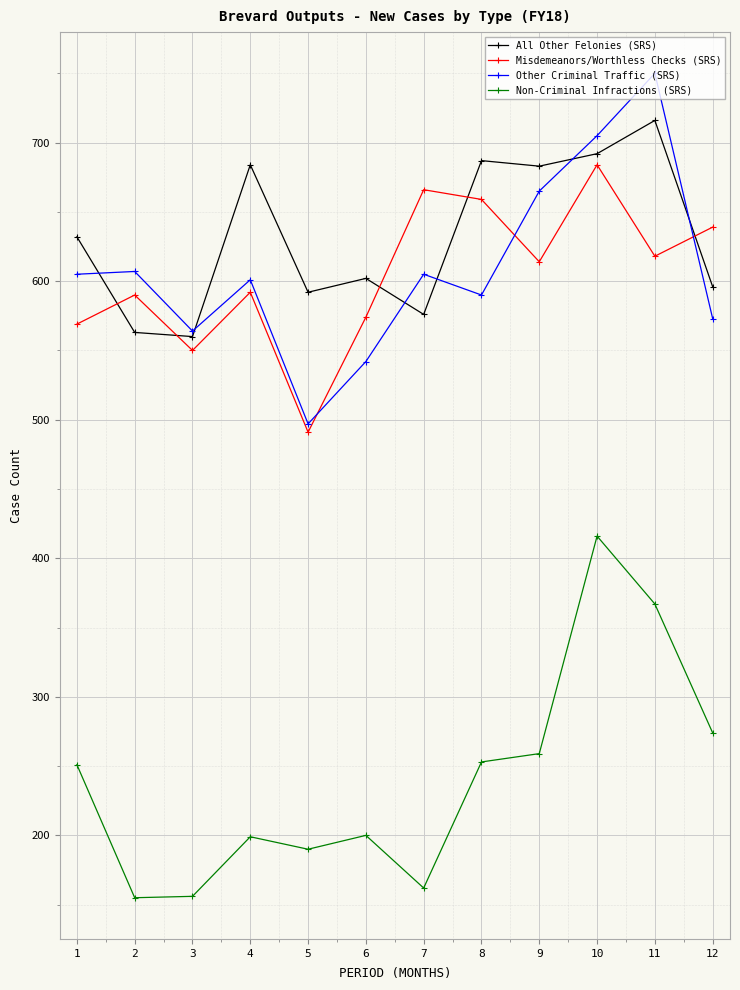

What is the difference between the maximum and minimum values in the Misdemeanors/Worthless Checks (SRS) series?

193